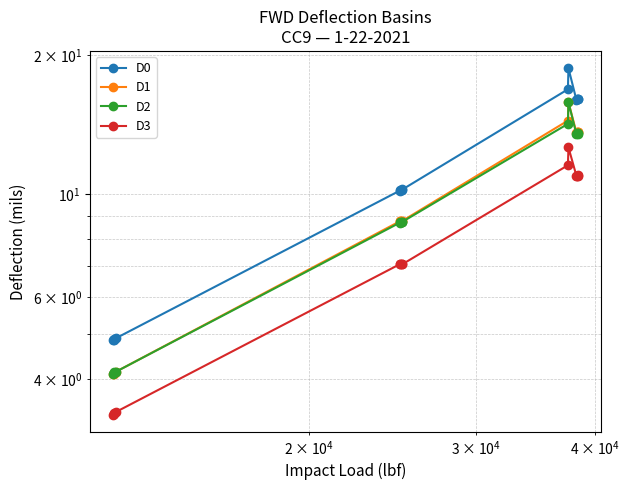

How many categories are shown in the chart?

14